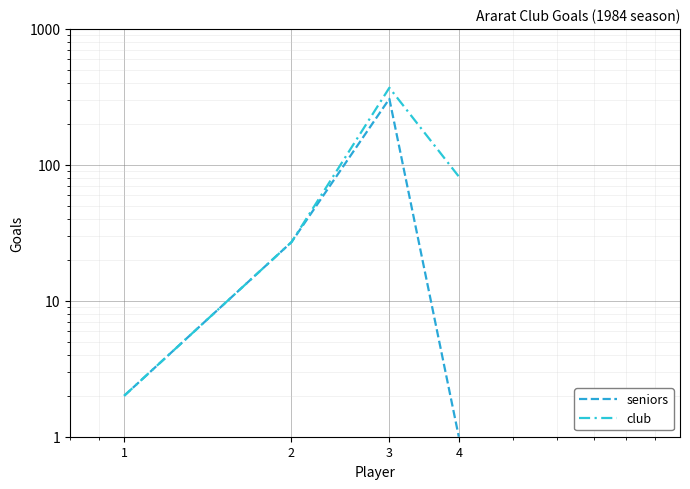

Is this an area chart (filled region under the line)?

No